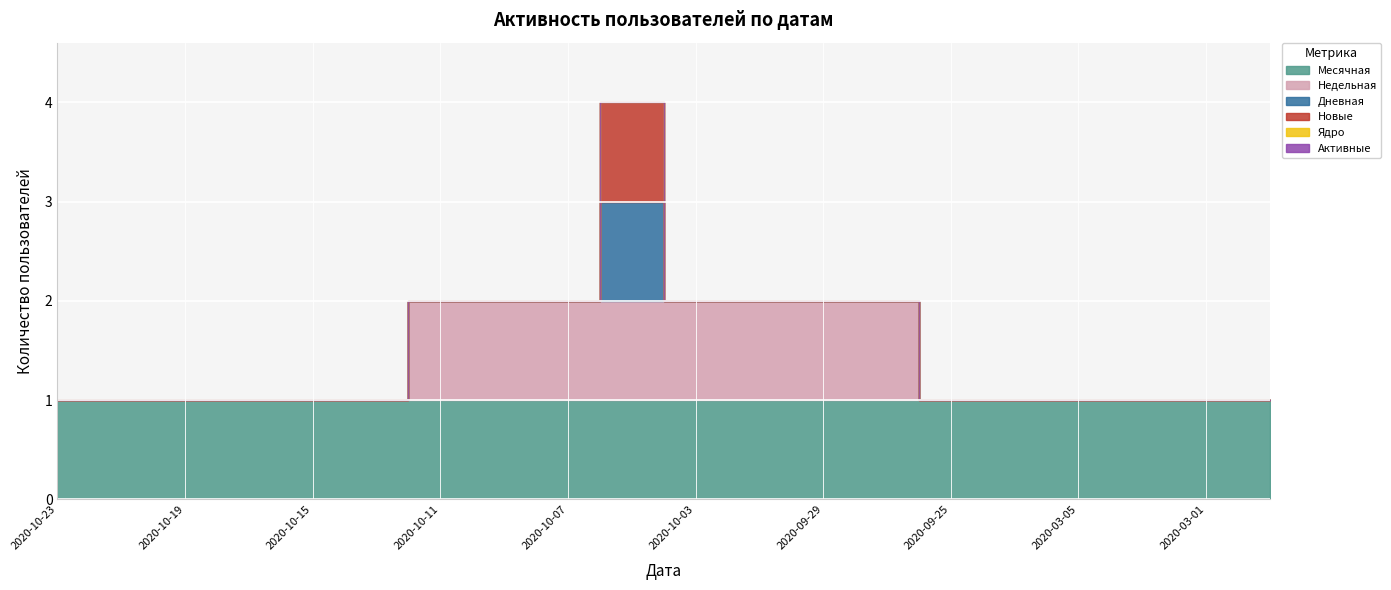

At which category is the sum across all series the highest?

2020-10-05